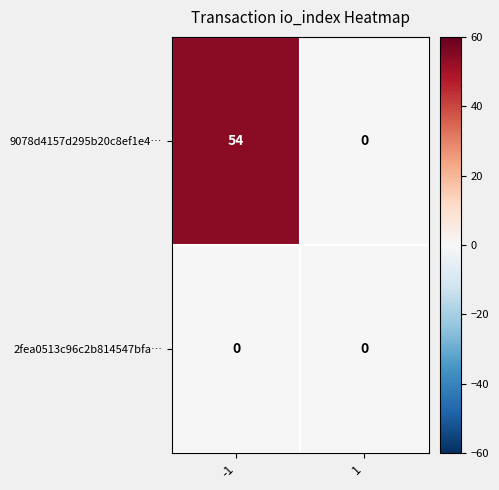

What is the maximum value for 9078d4157d295b20c8ef1e4…?

54